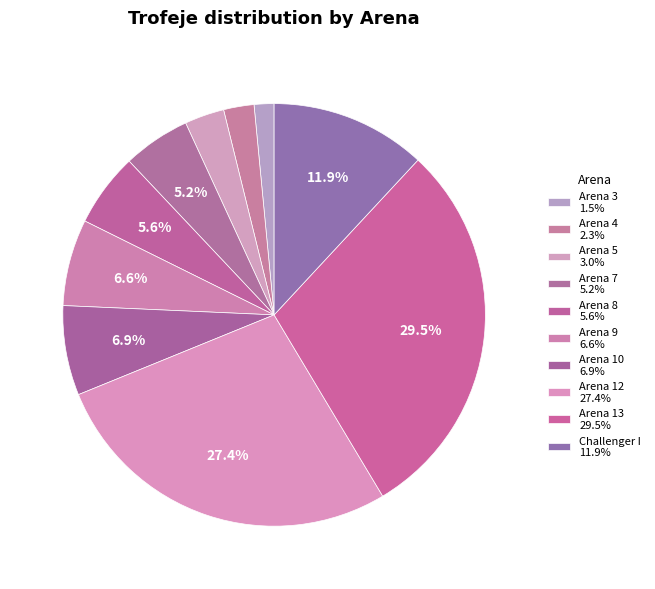

Count the number of slices in the pie.

10